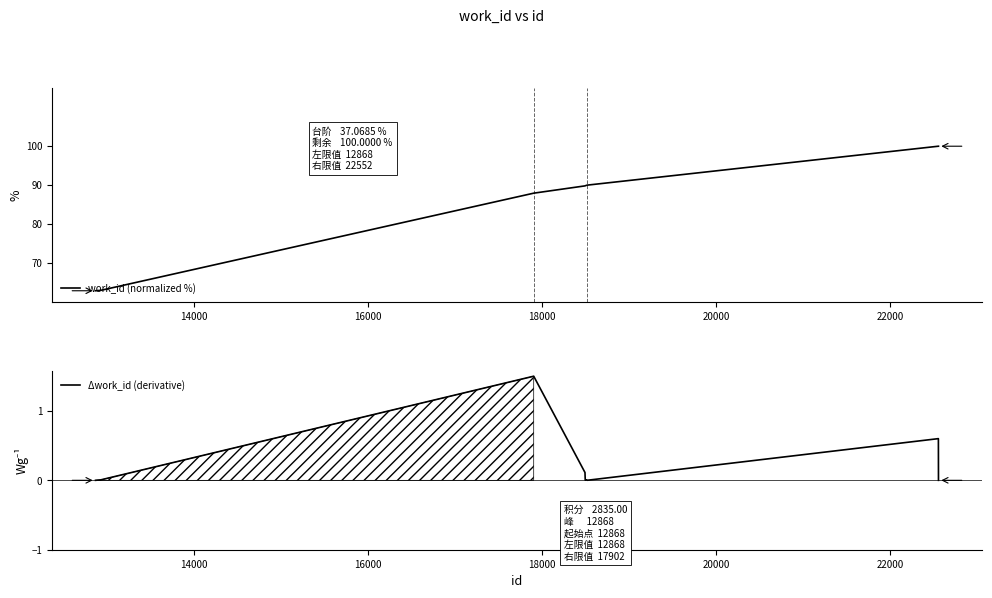

Rank the series by their average value, from lowest to highest.

Δwork_id (derivative), work_id (normalized %)